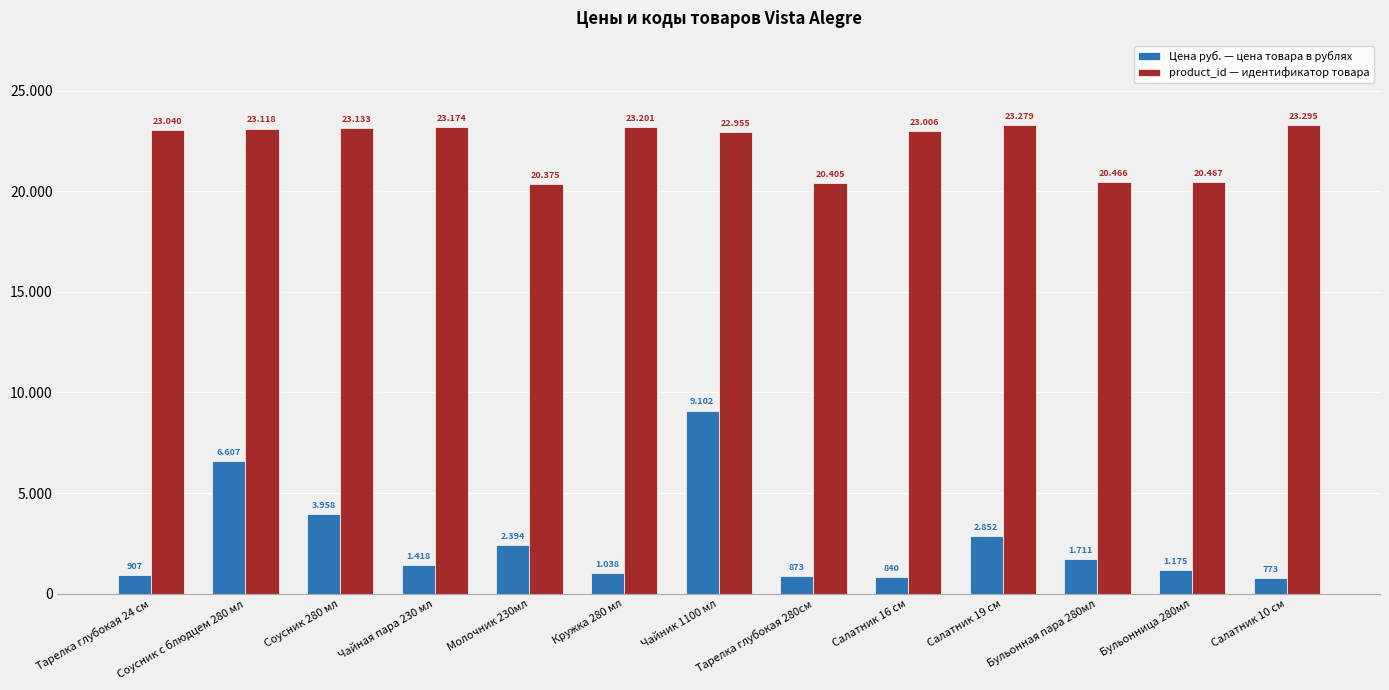

What are all the series names shown in the legend?

Цена руб. — цена товара в рублях, product_id — идентификатор товара